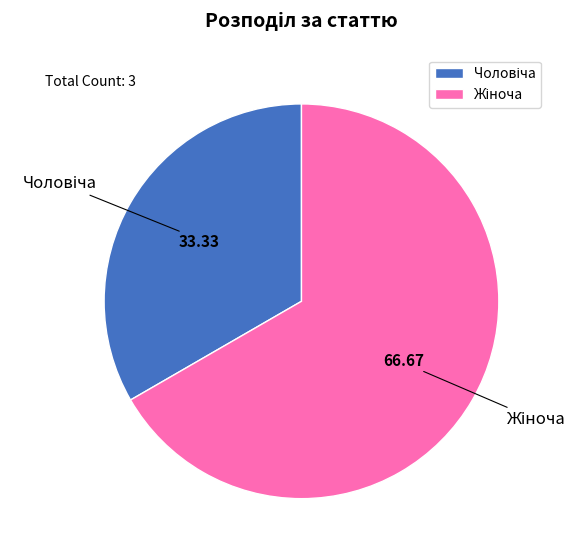

Rank the categories by value from lowest to highest.

Чоловіча, Жіноча